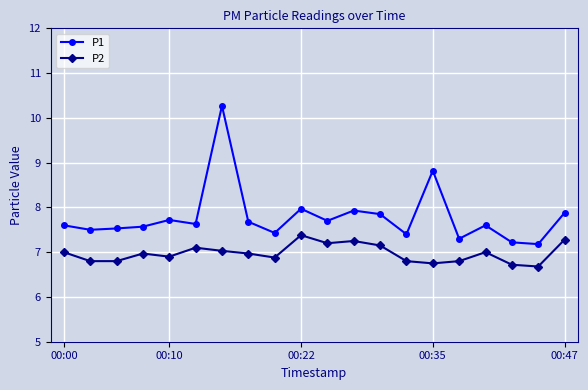

Which series has the widest spread of values?

P1